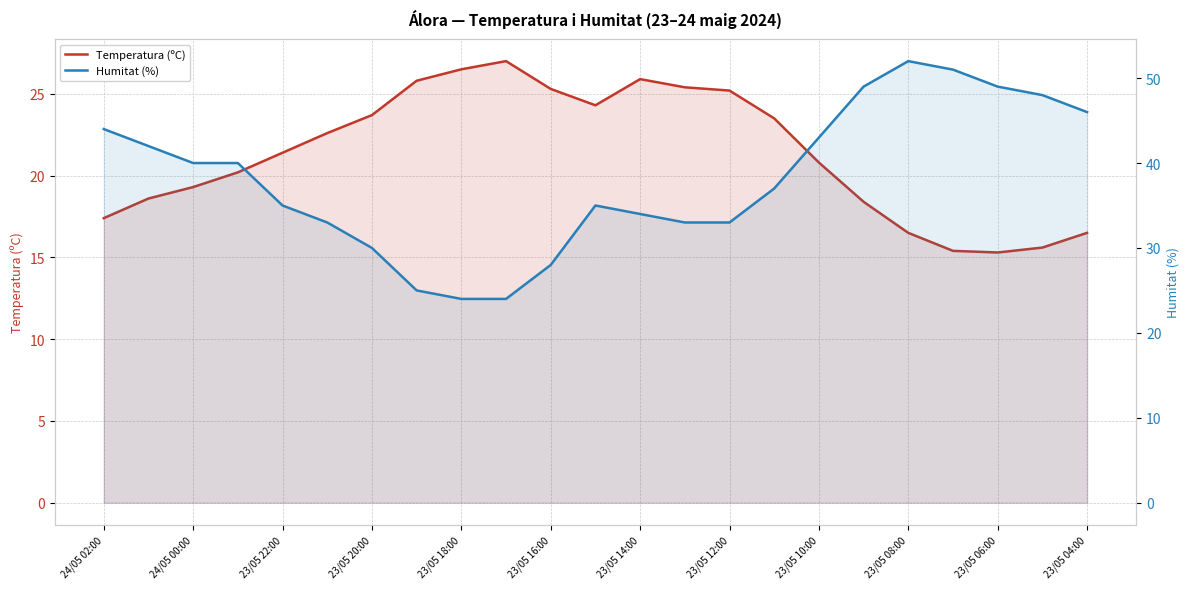

What is the average value of the Humitat (%) series?

38.0